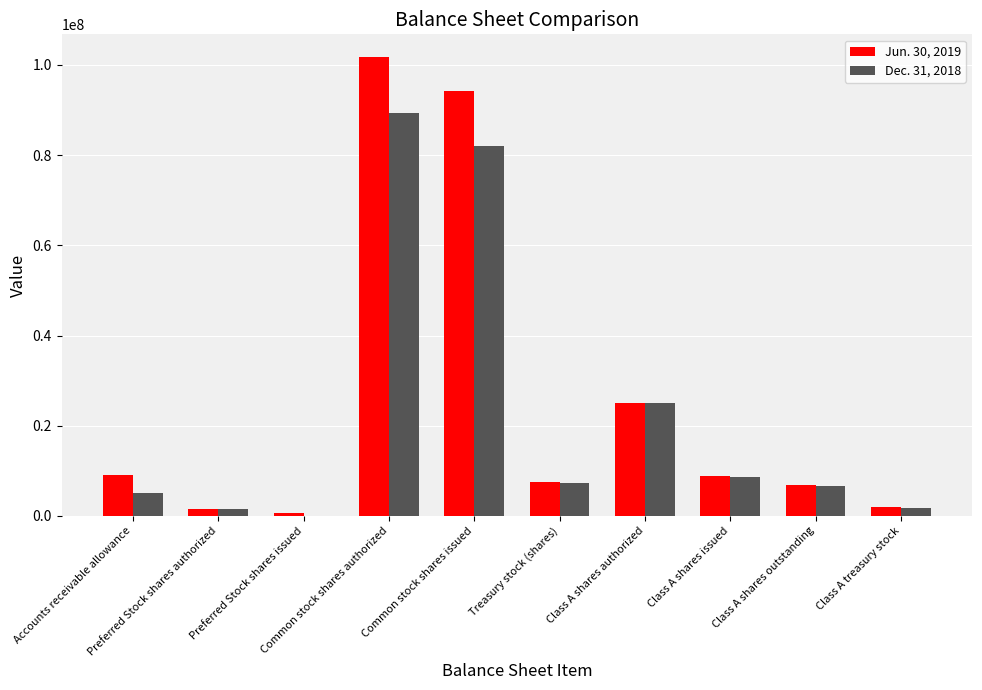

What is the greatest value displayed?

101714180